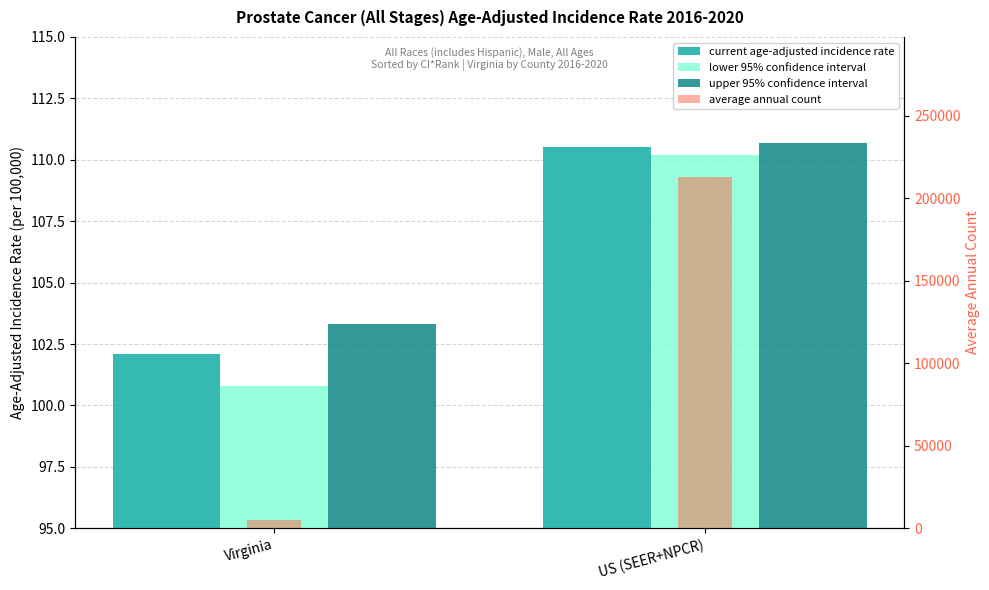

What is the average value of the lower 95% confidence interval series?

105.5